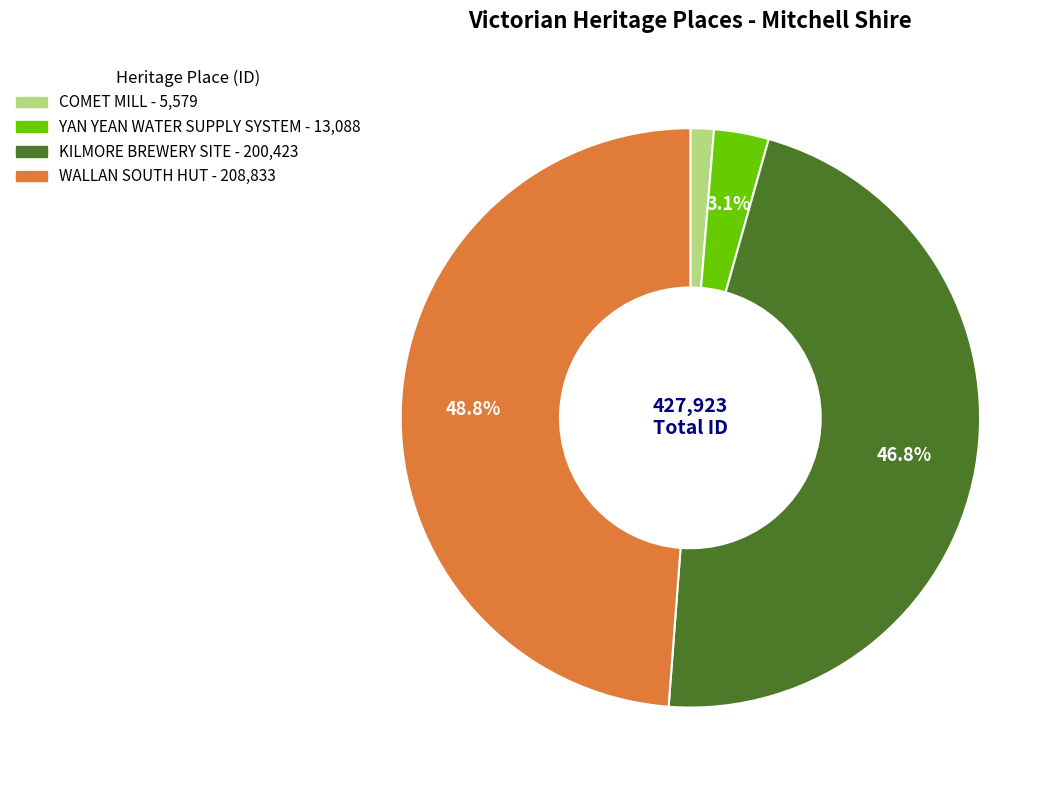

Which slice is the largest?

WALLAN SOUTH HUT